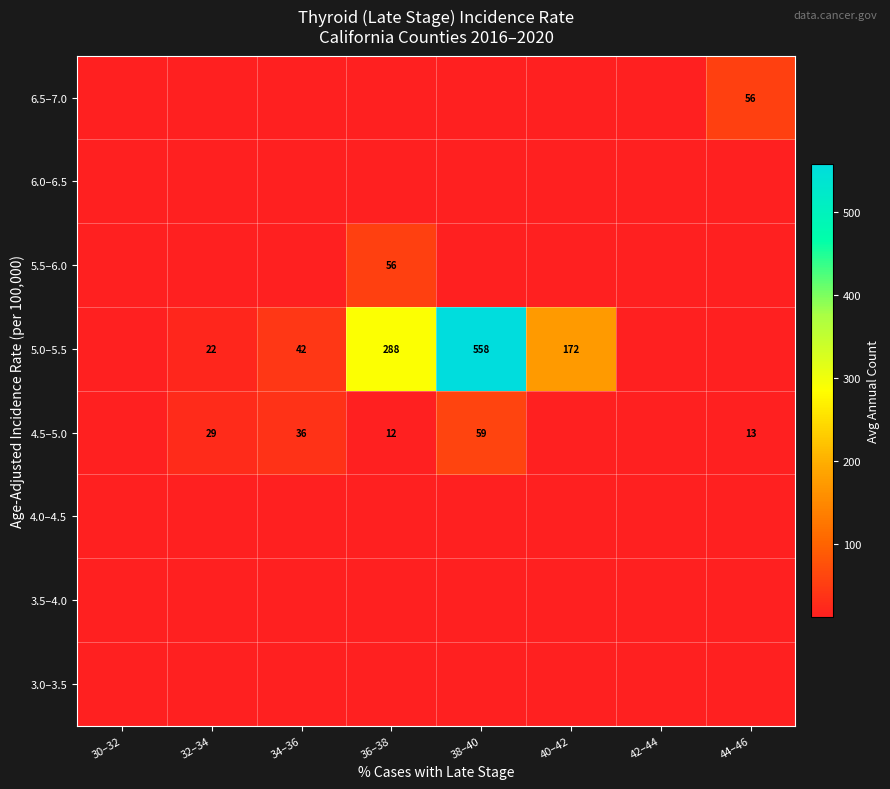

Is it true that 4.5–5.0 equals 59 at 38–40?

True